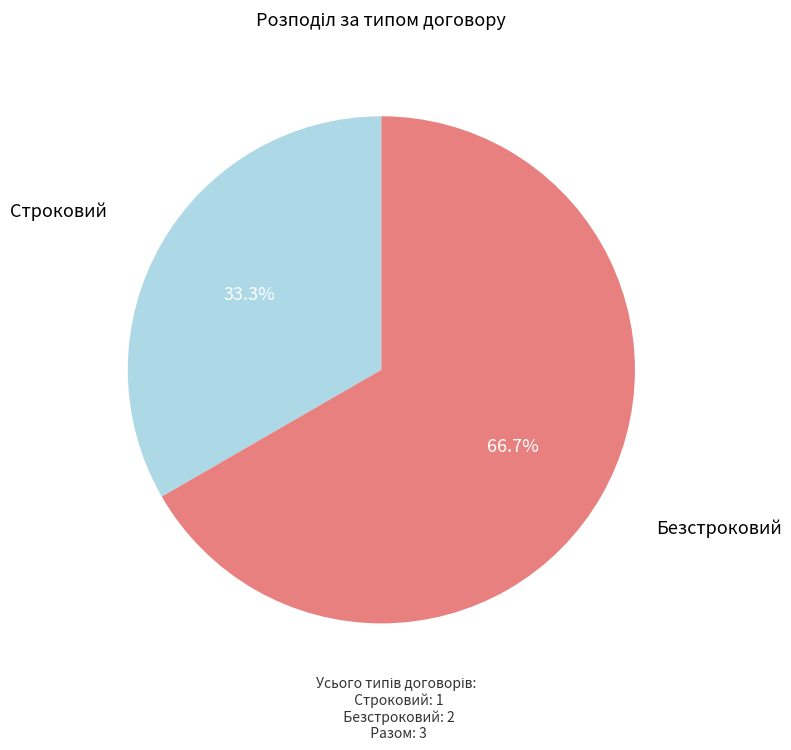

Is there a majority slice in this chart?

Yes